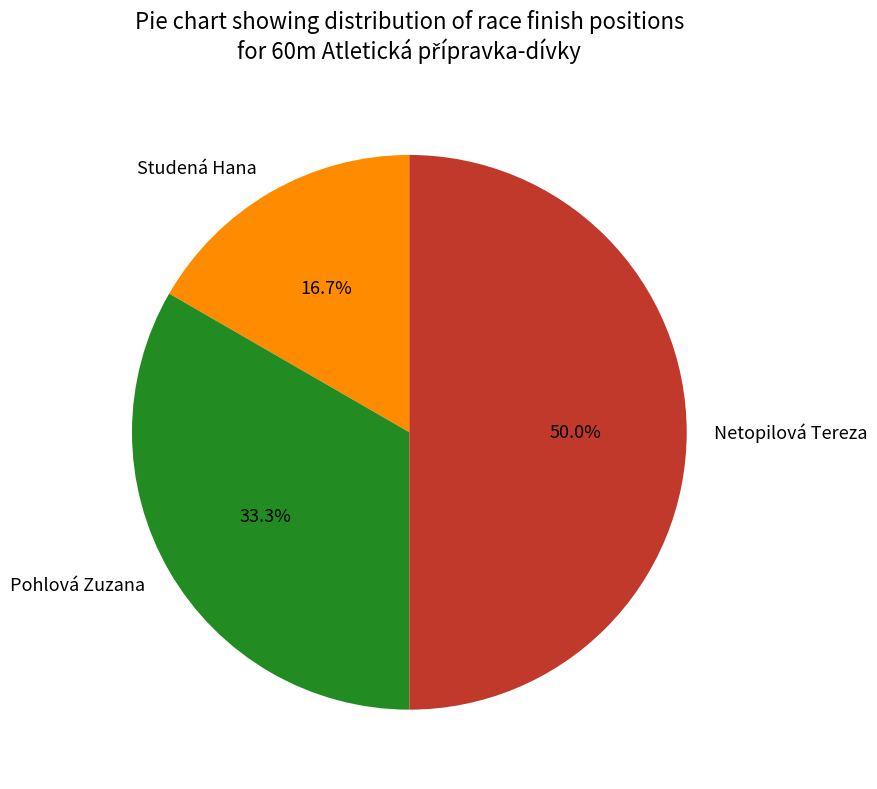

Which slice is the largest?

Netopilová Tereza